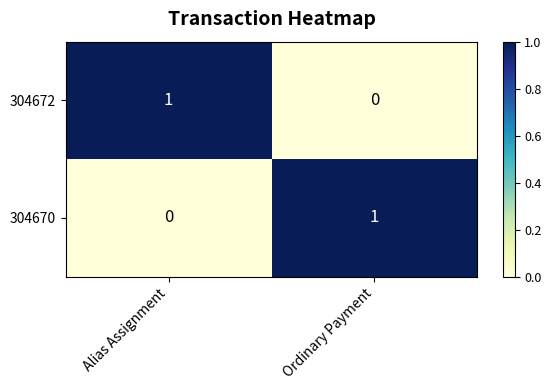

Is the value of 304670 at Alias Assignment greater than the value of 304672 at Alias Assignment?

No